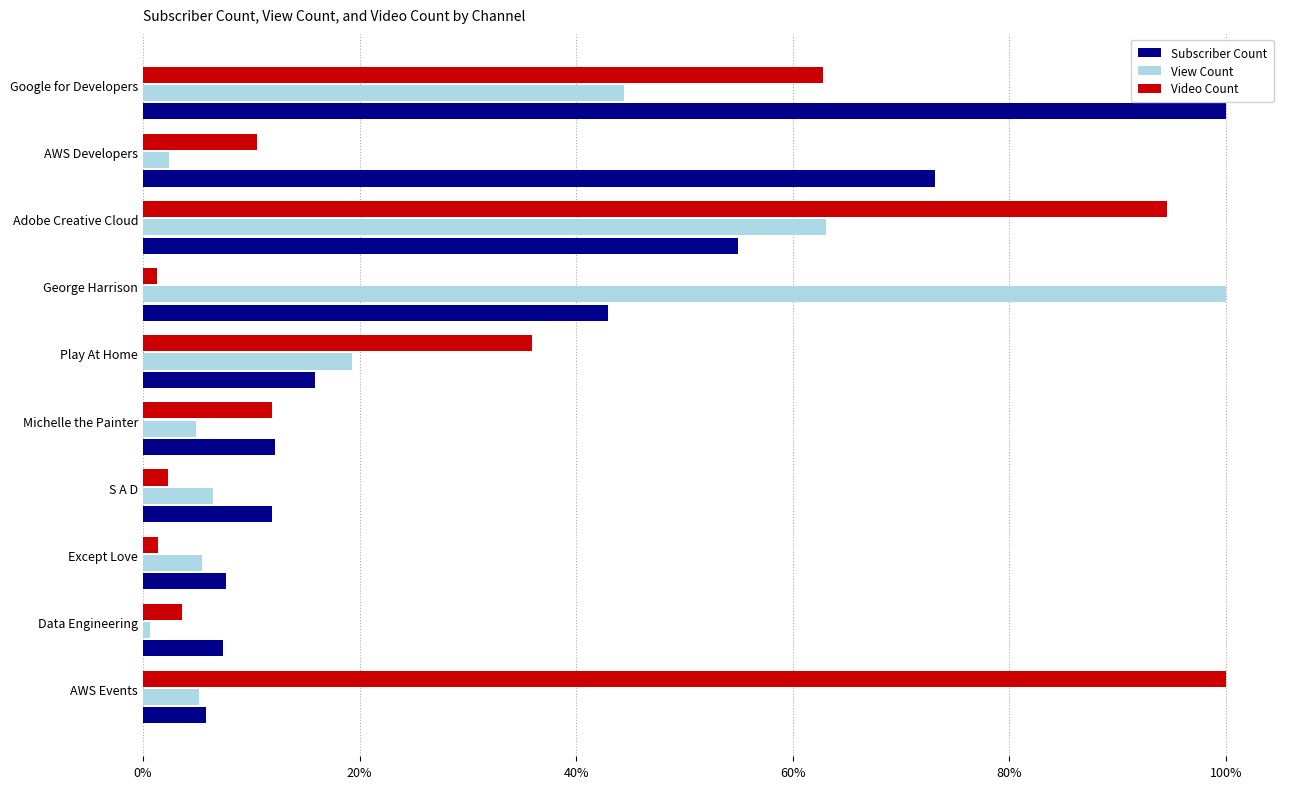

Where is Subscriber Count nearest to the value 52?

Adobe Creative Cloud